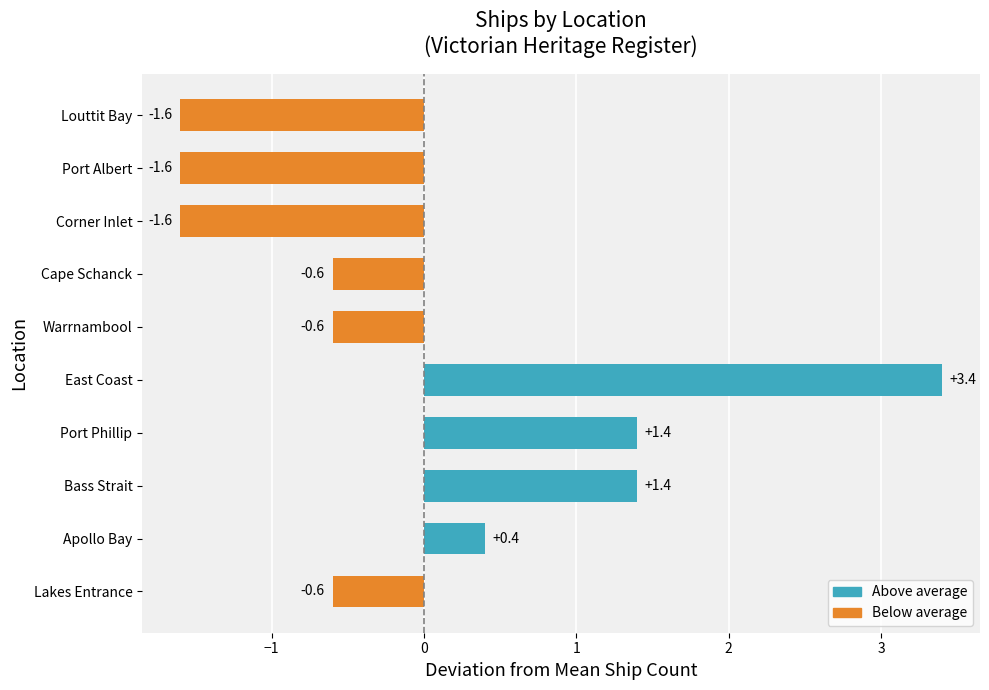

Reading top to bottom, what are all the values shown in this chart?

-1.6	-1.6	-1.6	-0.6	-0.6	3.4	1.4	1.4	0.4	-0.6